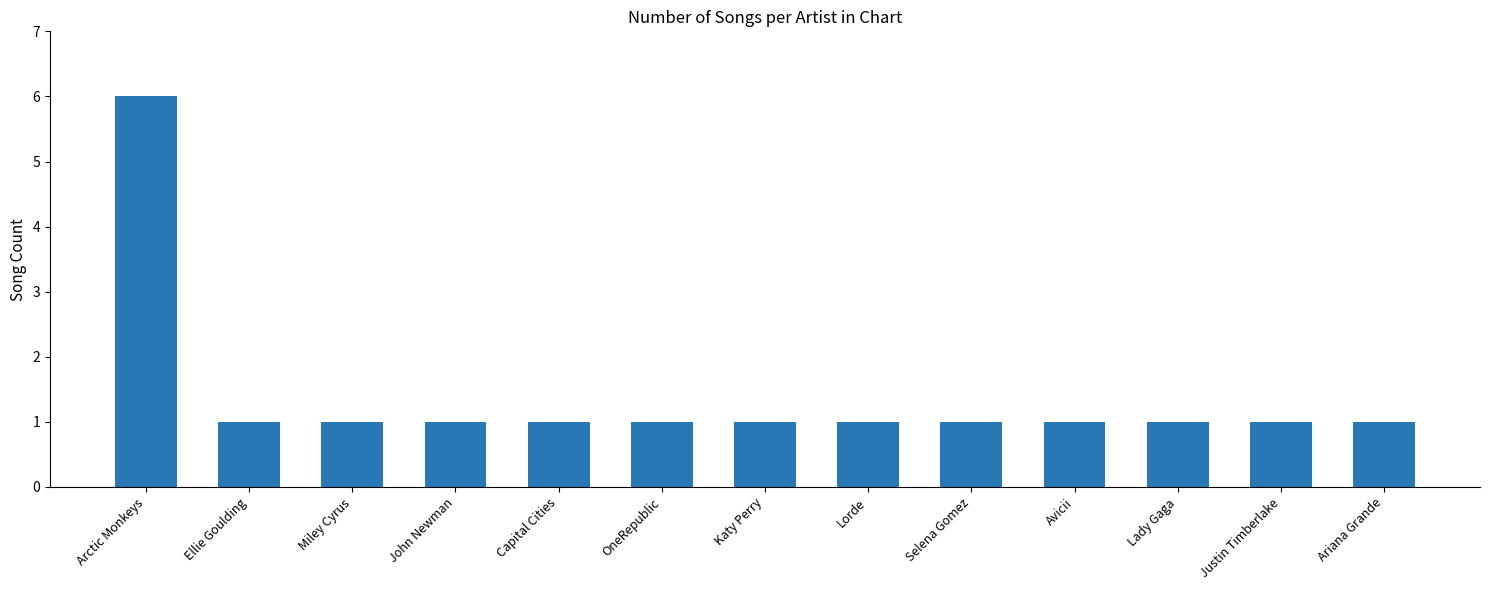

Count the values in the range 1 to 2.

12